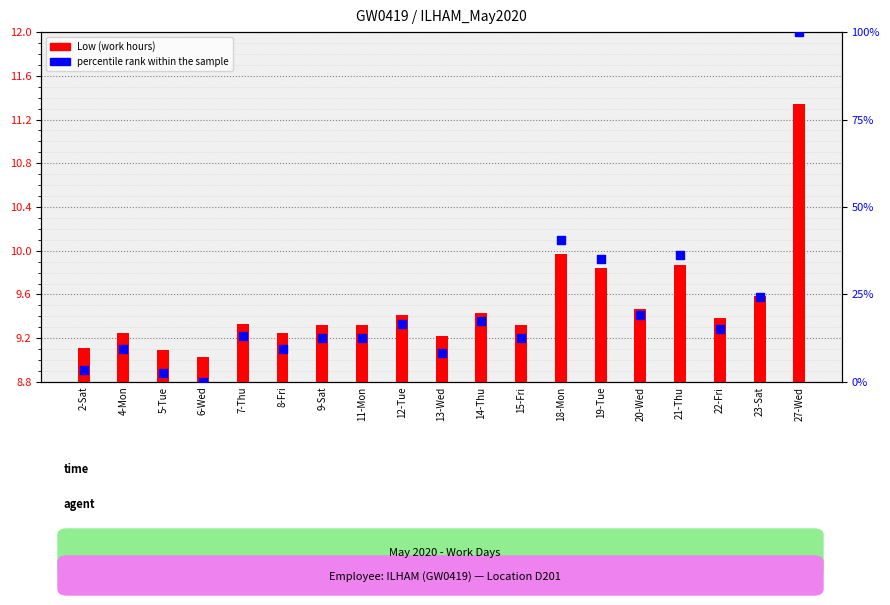

What are all the series names shown in the legend?

Low (work hours), percentile rank within the sample